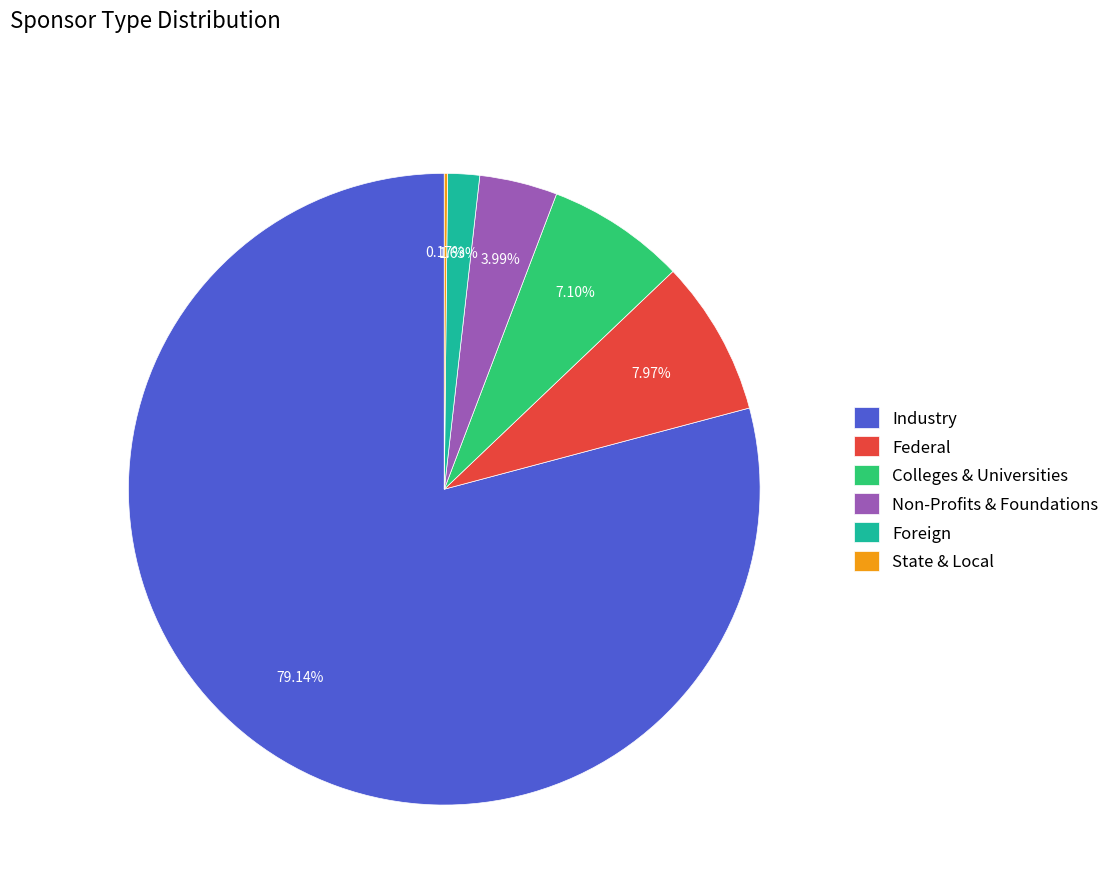

Which slice is the largest?

Industry